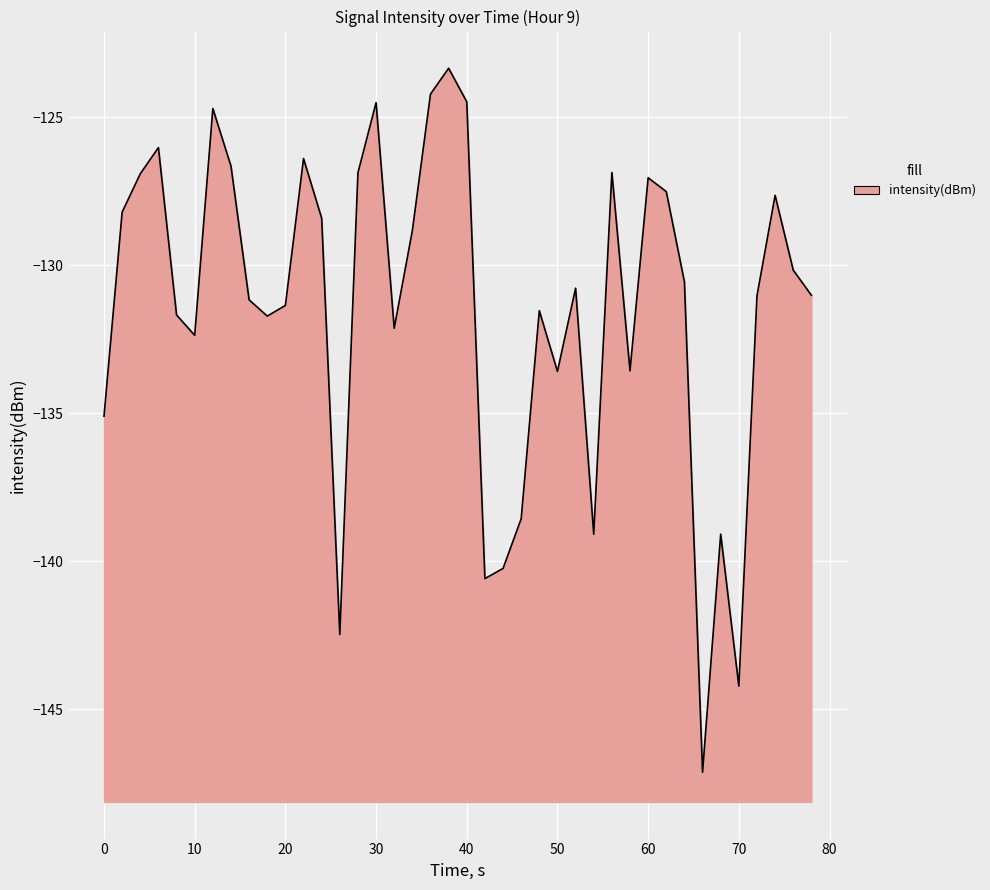

Reading left to right, list all the values displayed in this chart.

-135.1	-128.2	-126.9	-126.0	-131.7	-132.4	-124.7	-126.7	-131.2	-131.7	-131.4	-126.4	-128.4	-142.5	-126.9	-124.5	-132.1	-128.8	-124.2	-123.4	-124.5	-140.6	-140.2	-138.6	-131.5	-133.6	-130.8	-139.1	-126.9	-133.6	-127.1	-127.5	-130.6	-147.1	-139.1	-144.2	-131.0	-127.6	-130.2	-131.0